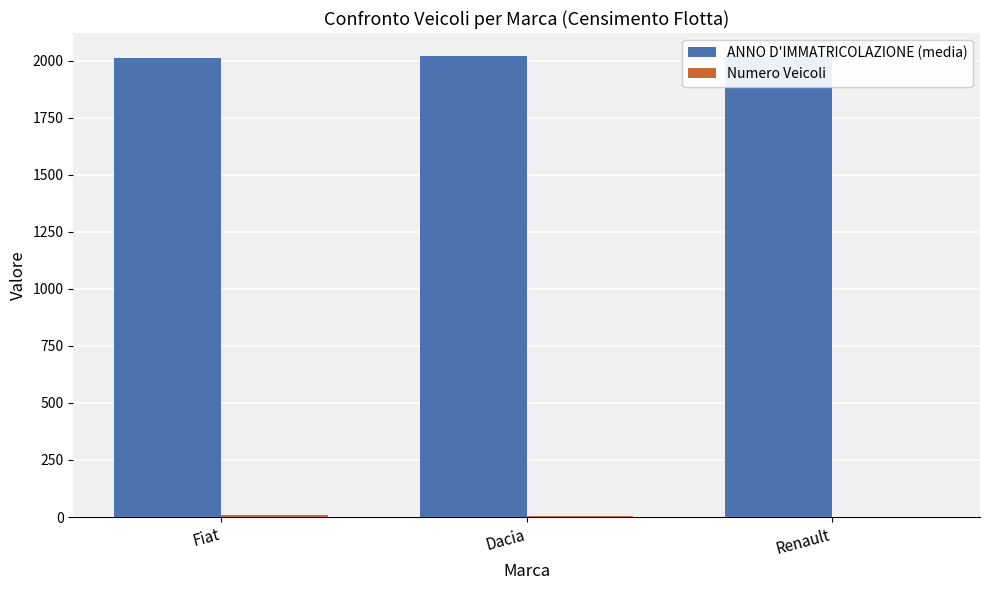

Which series has the largest total across all categories?

ANNO D'IMMATRICOLAZIONE (media)